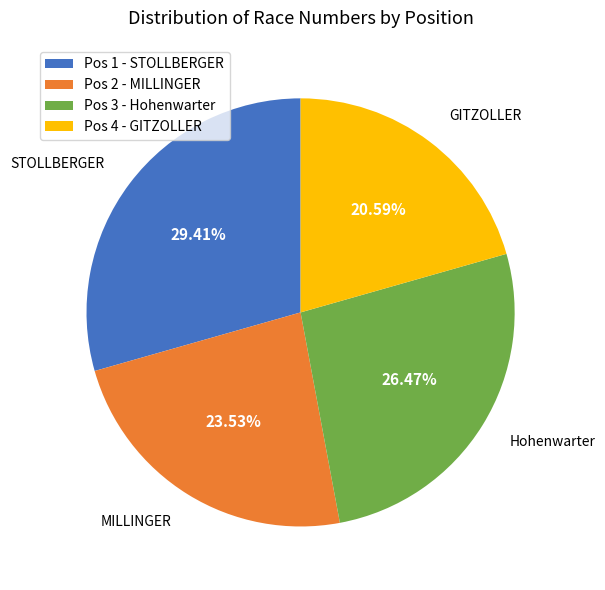

To the nearest percent, what portion does Pos 4 - GITZOLLER represent?

21%